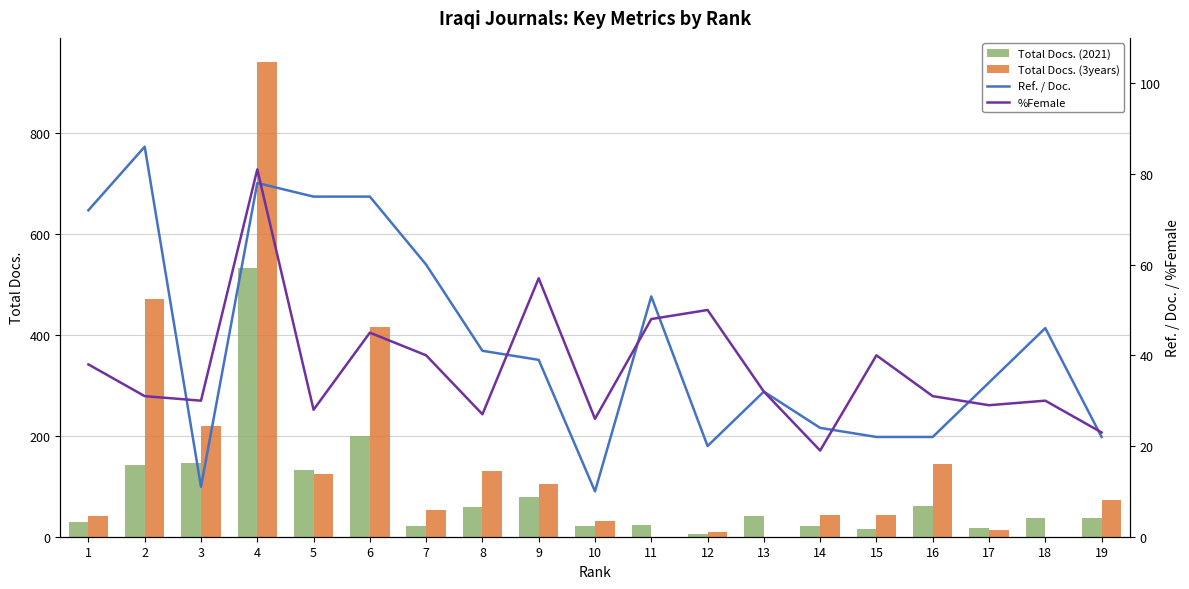

The %Female series shows 27 at 8. True or false?

True